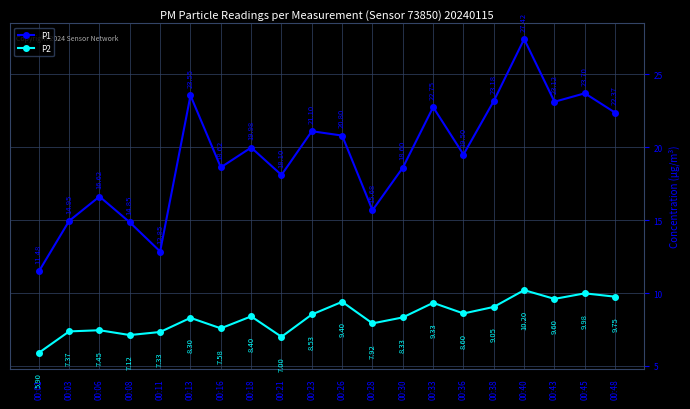

Where is the first local minimum for P1?

00:11